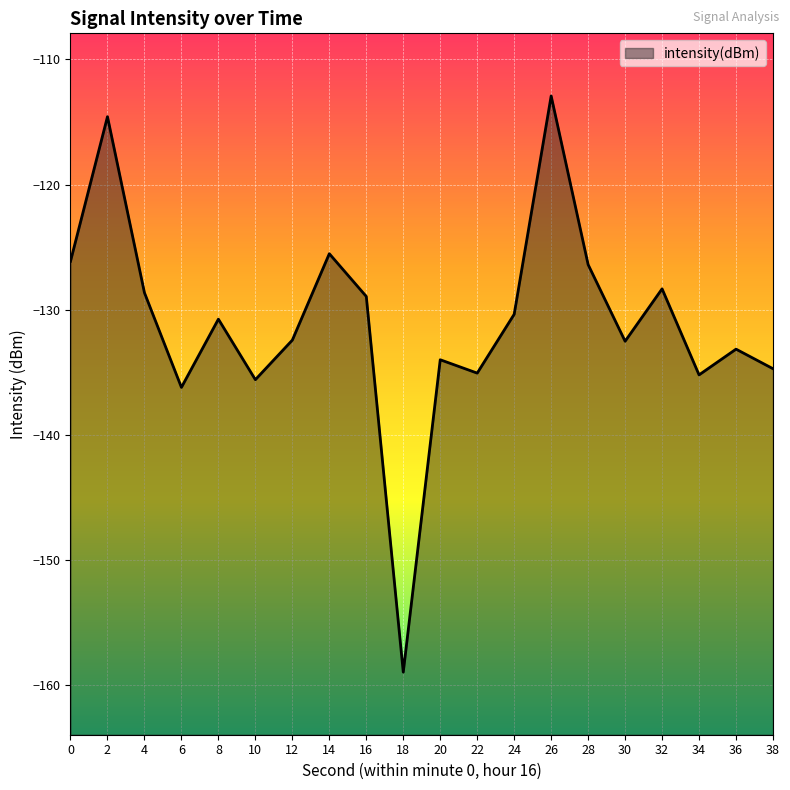

Which category has the lowest value across all series?

18